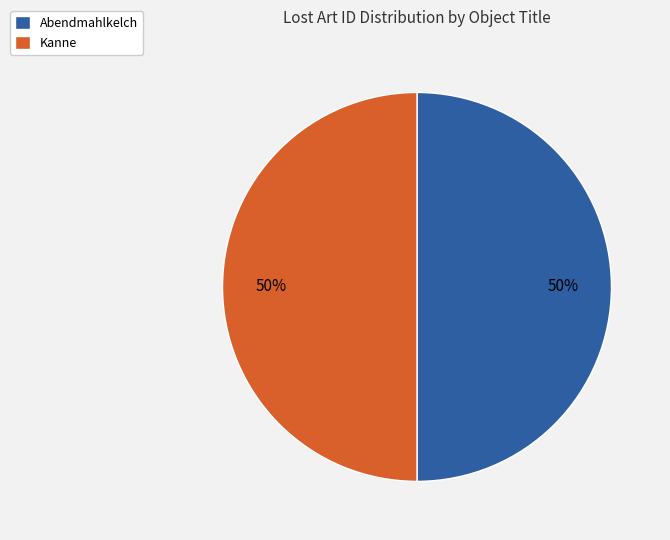

Count the number of slices in the pie.

2